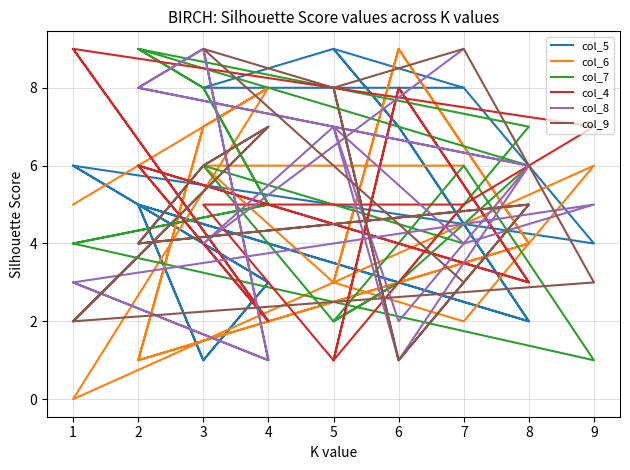

Where is the first local minimum for col_7?

5